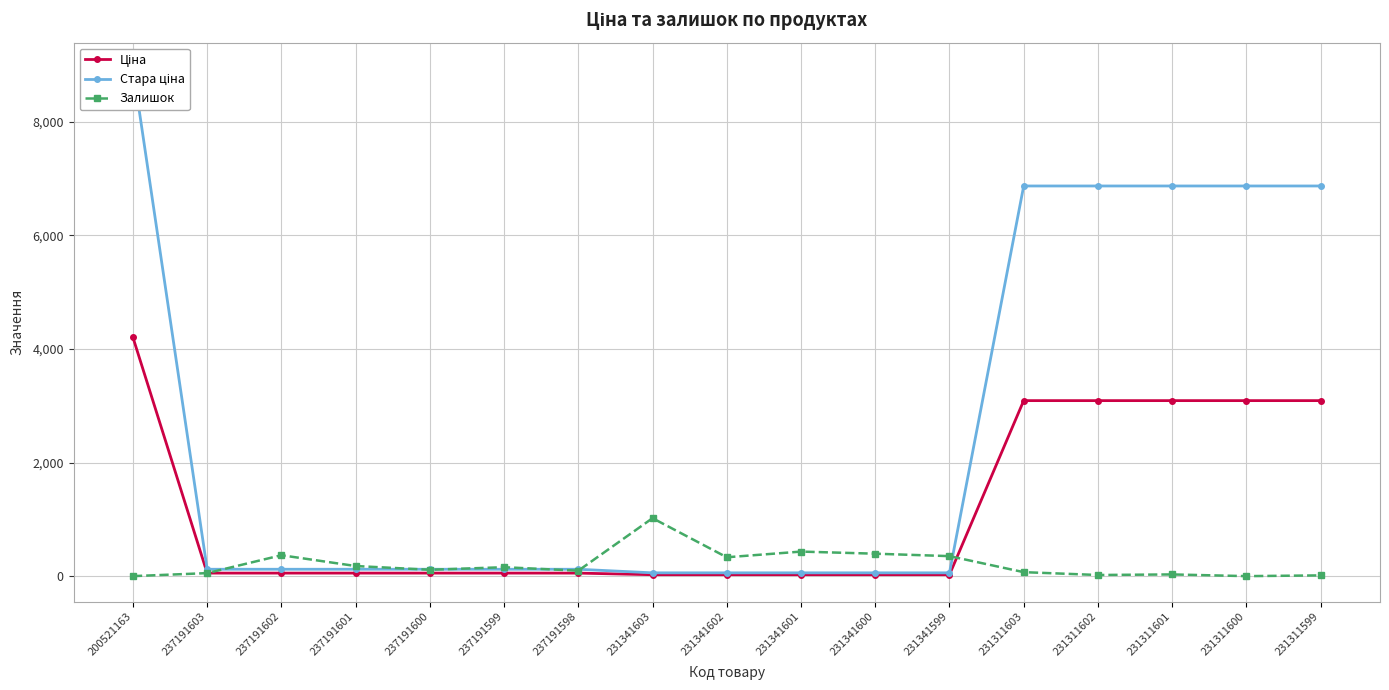

What is the maximum value for Ціна?

4204.8